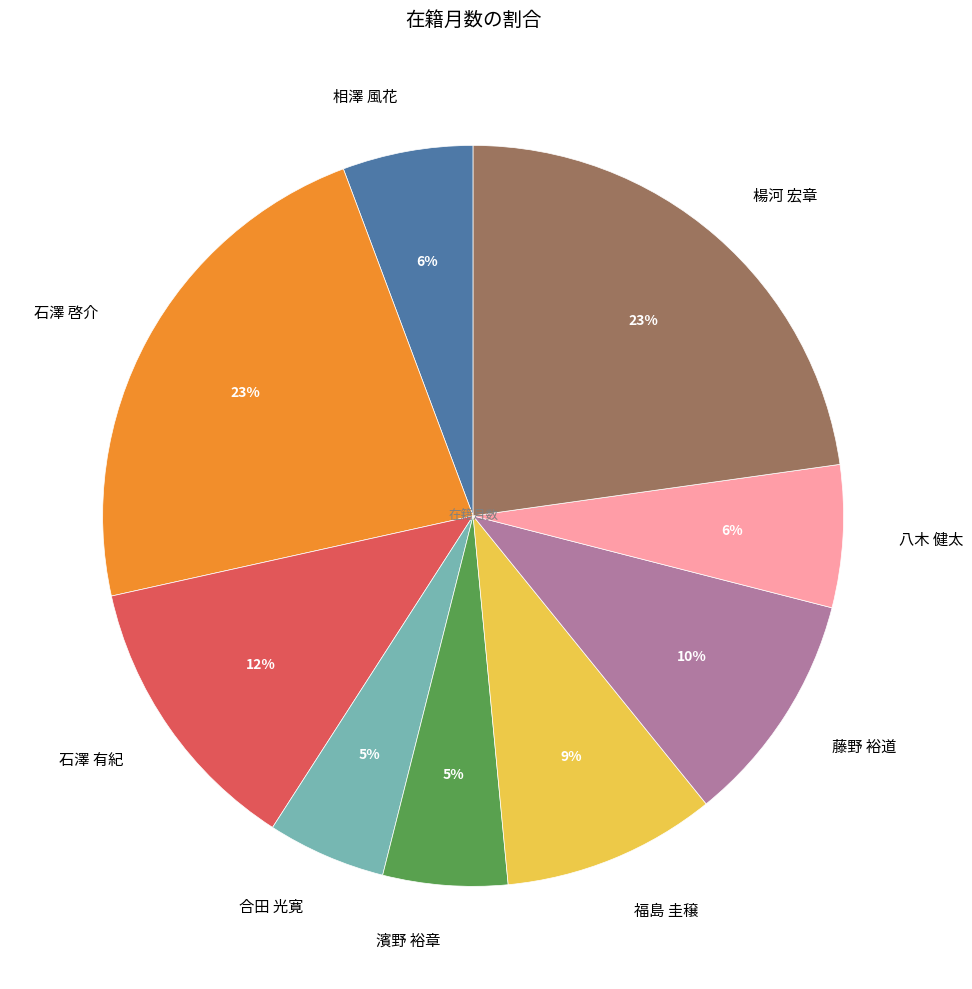

Approximately how many times larger is the value at 濱野 裕章 compared to 藤野 裕道?

0.5